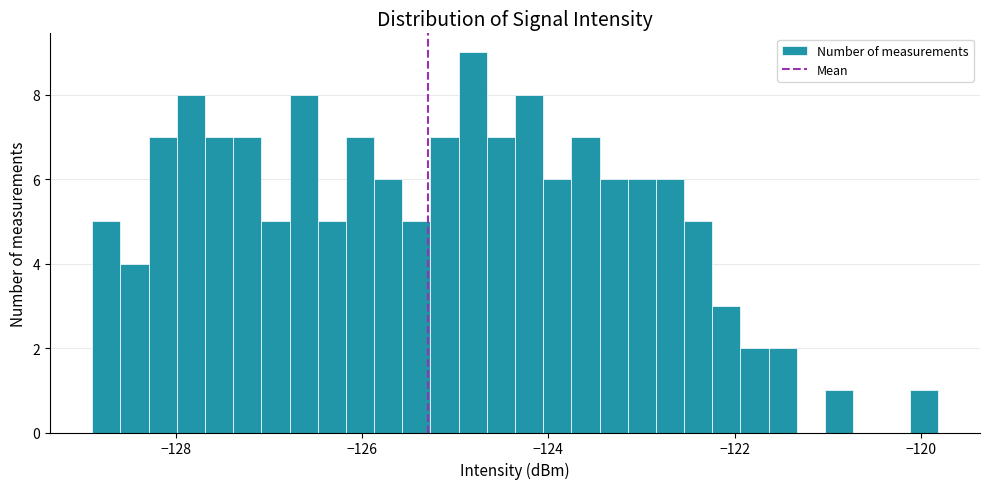

Read against the x-axis, roughly where is the centre of the tallest bar?

-124.8